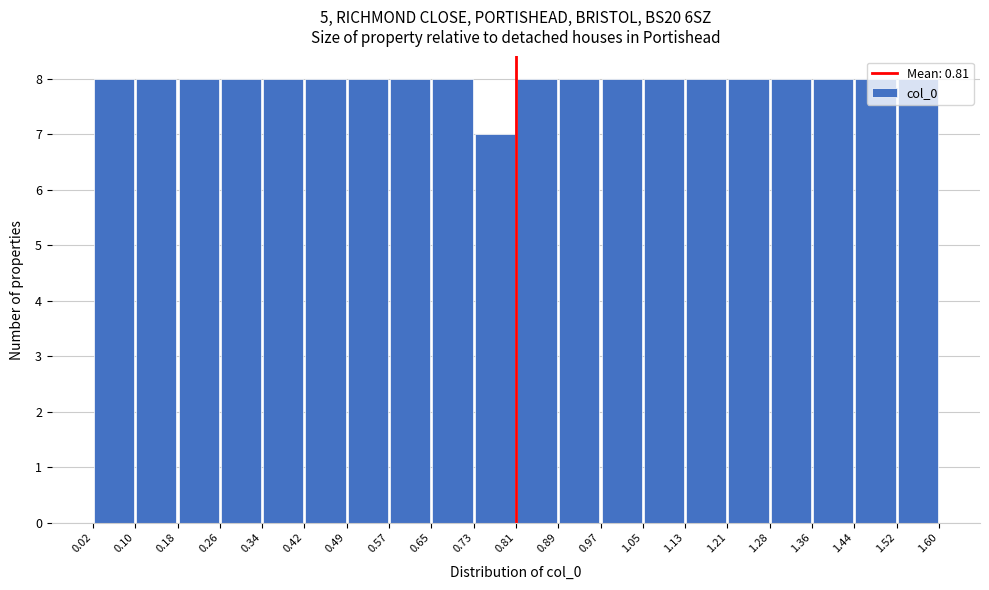

Reading left to right, list every bar in this chart as the range it spans on the x-axis followed by its height. The values are not printed on the chart, so give them approximately, as read against the axis.

0.02 to 0.10: 8
0.10 to 0.18: 8
0.18 to 0.26: 8
0.26 to 0.34: 8
0.34 to 0.42: 8
0.42 to 0.49: 8
0.49 to 0.57: 8
0.57 to 0.65: 8
0.65 to 0.73: 8
0.73 to 0.81: 7
0.81 to 0.89: 8
0.89 to 0.97: 8
0.97 to 1.05: 8
1.05 to 1.13: 8
1.13 to 1.21: 8
1.21 to 1.28: 8
1.28 to 1.36: 8
1.36 to 1.44: 8
1.44 to 1.52: 8
1.52 to 1.60: 8